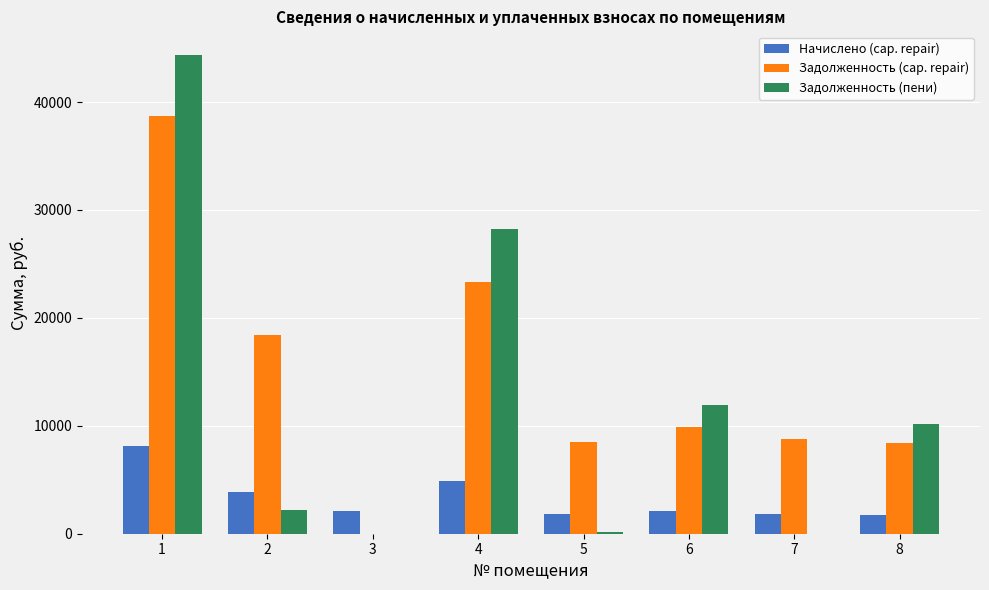

How many distinct data groups are displayed?

3